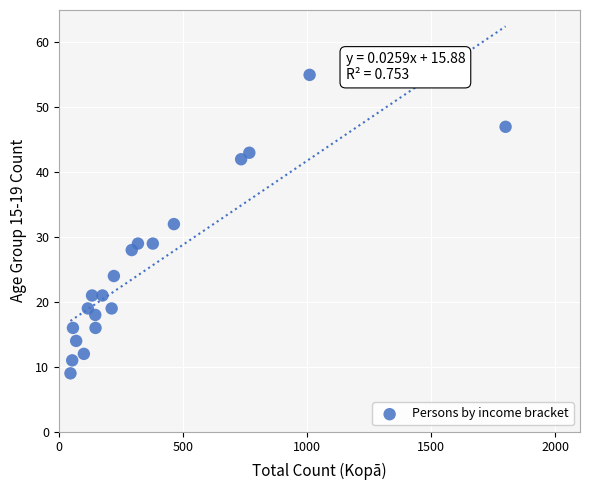

What is the range of Y values (max minus min)?

46